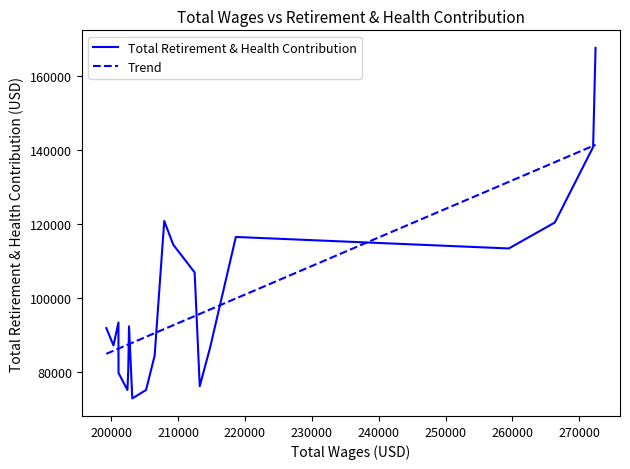

Which series has the widest spread of values?

Total Retirement & Health Contribution